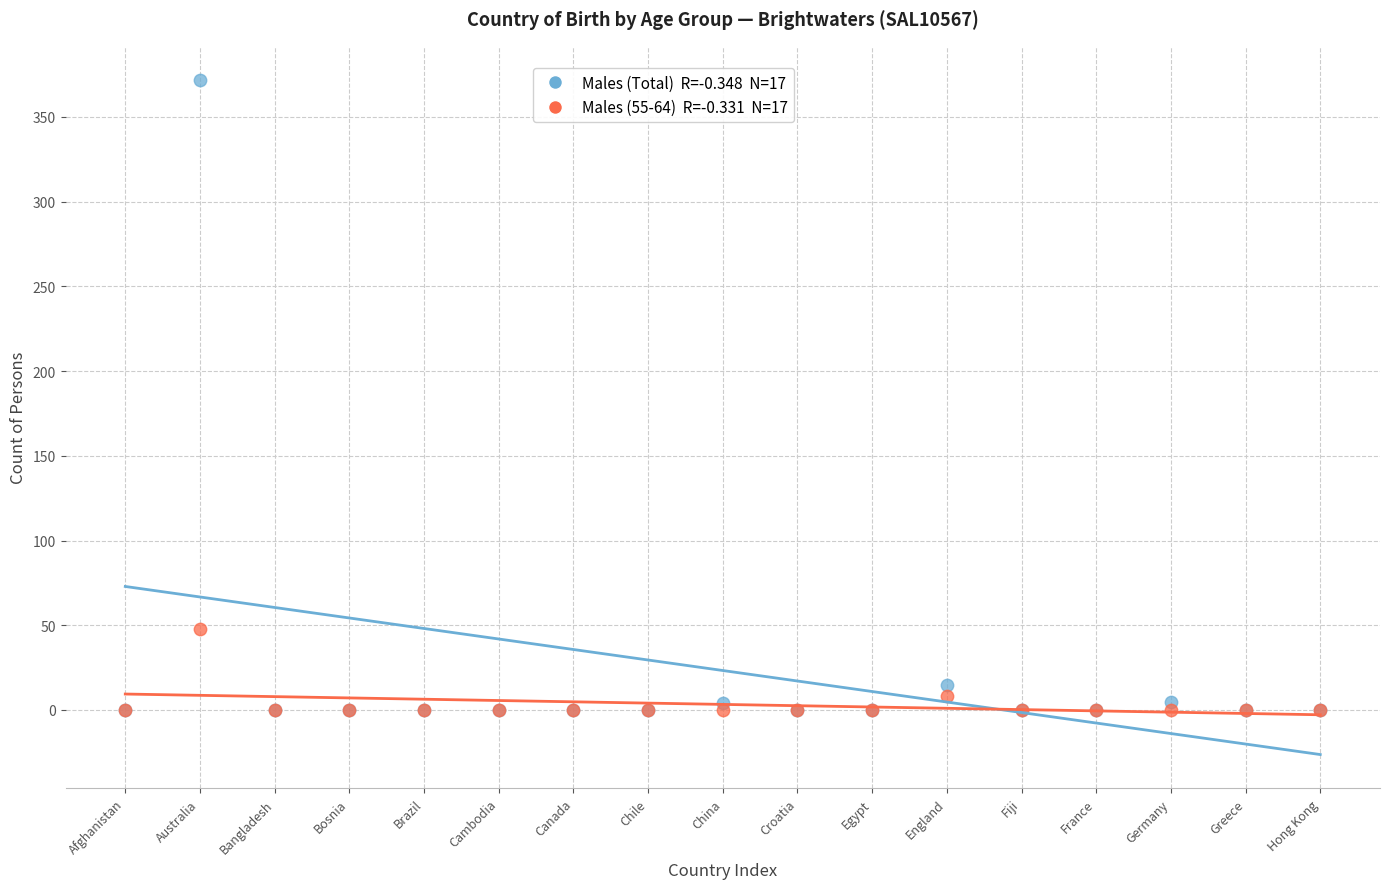

Across all series, what Y value is closest to 186?

48